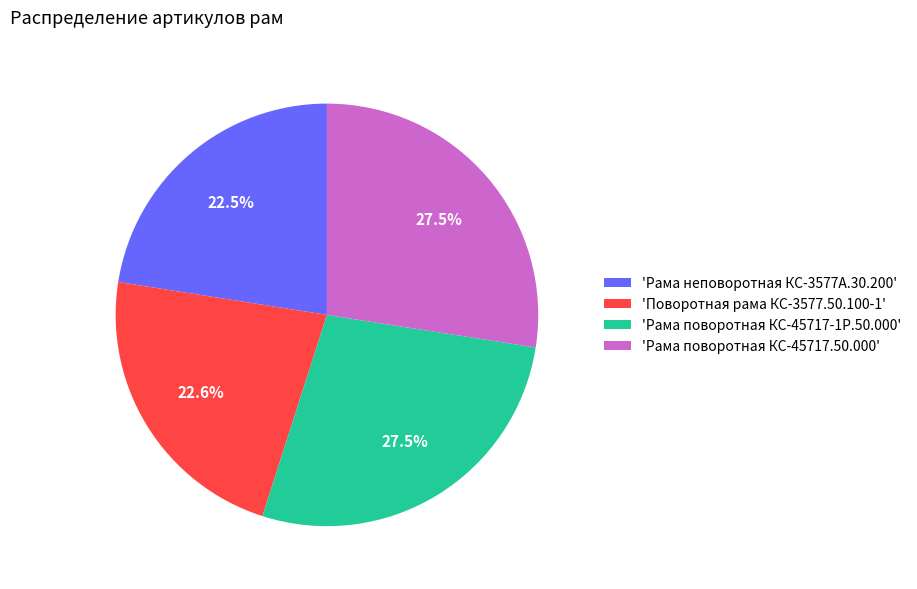

To the nearest percent, what is the average slice percentage?

25%